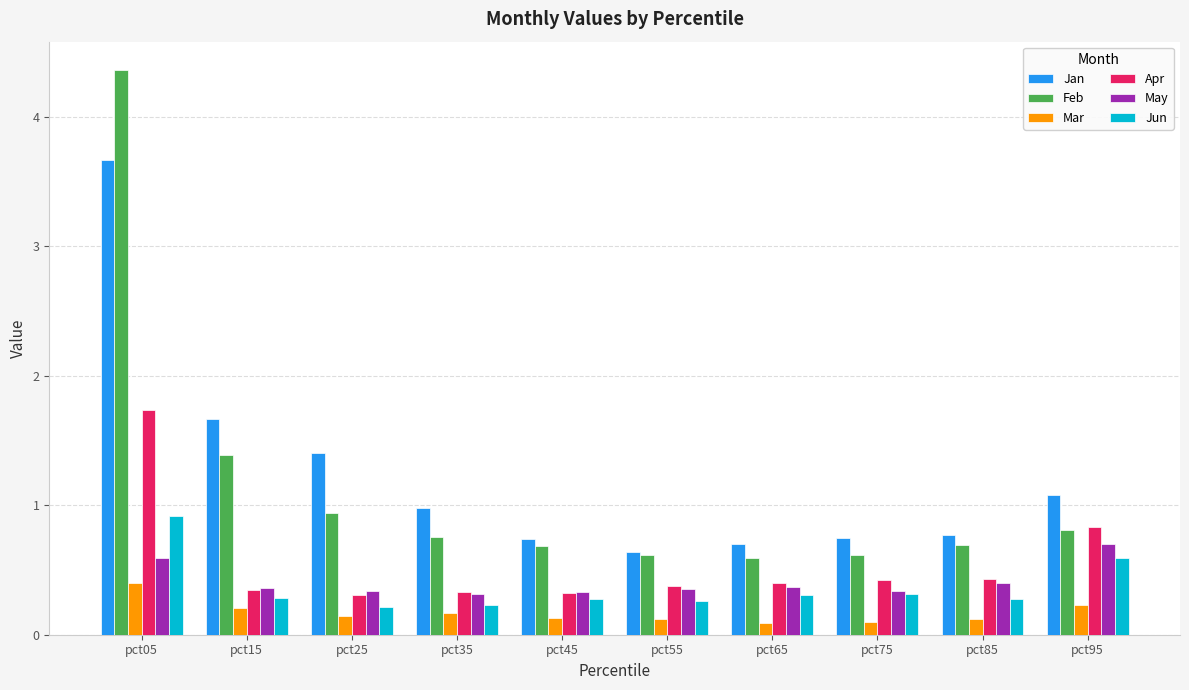

Is it true that Jun equals 0.1 at pct85?

False